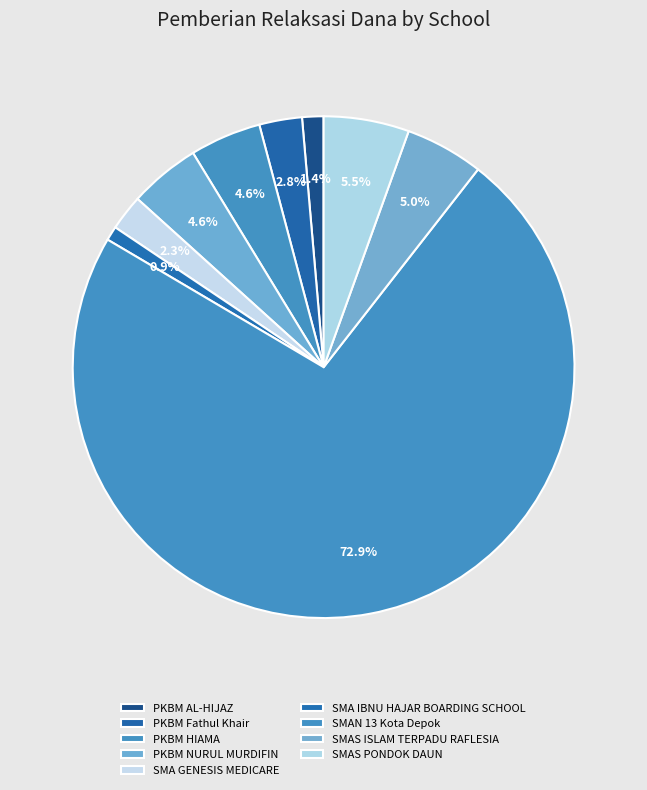

How many segments does this pie chart have?

9